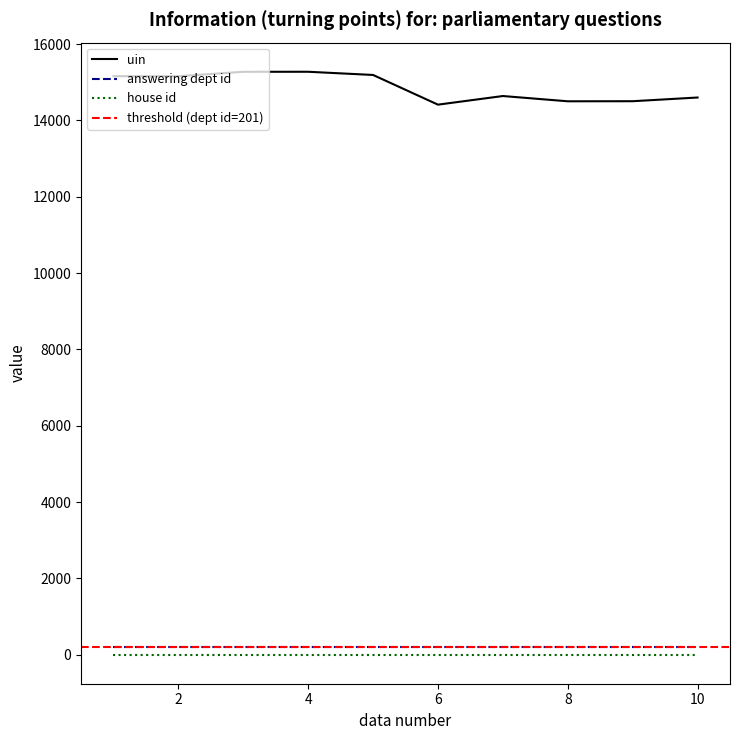

What is the value of the house id point at the 4th from the left?

1